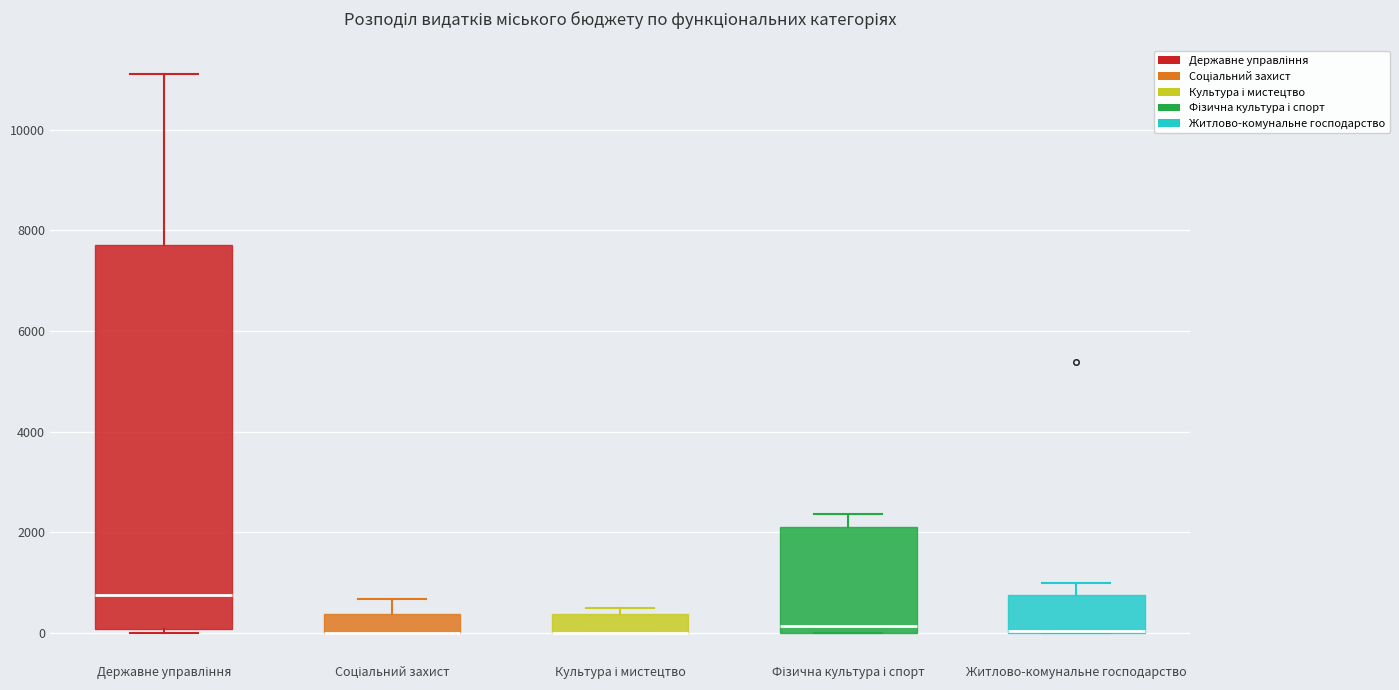

Where is the upper edge of the box for Соціальний захист on the y-axis? The values are not printed on the chart, so give them approximately, as read against the axis.

400